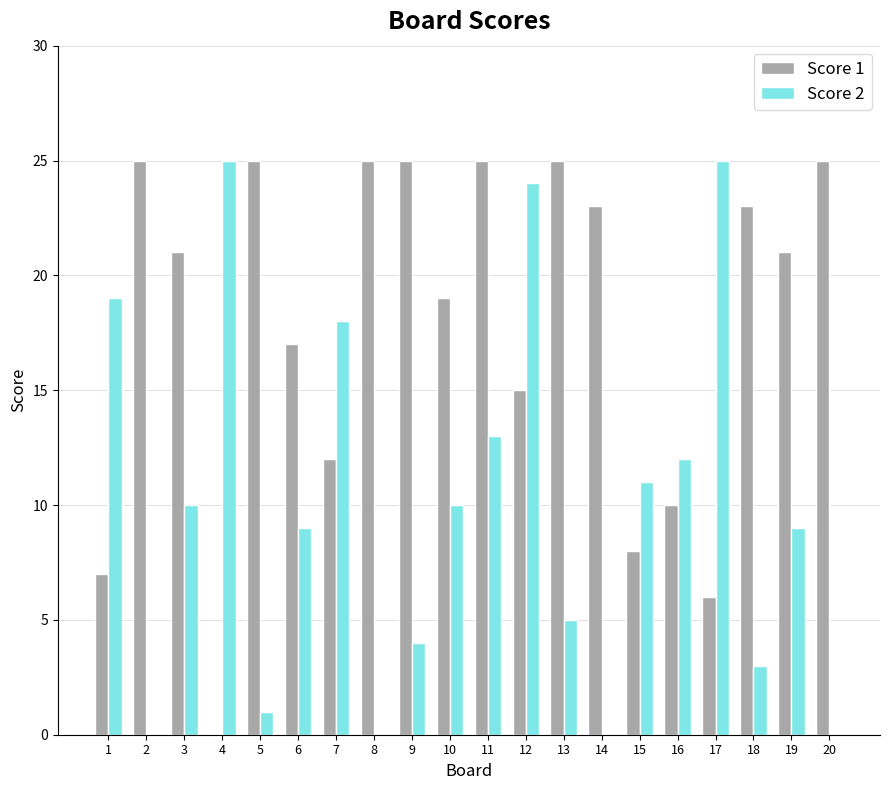

The Score 1 series shows 6 at 17. True or false?

True